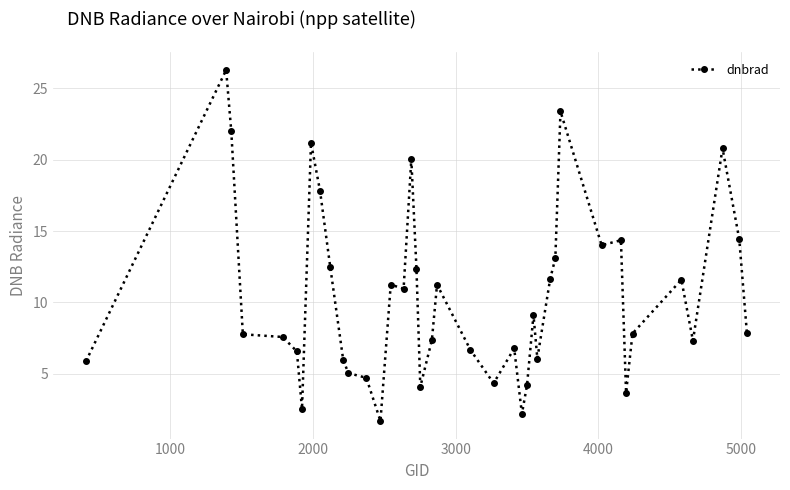

True or false: the data has more than 1 interior local peaks.

True